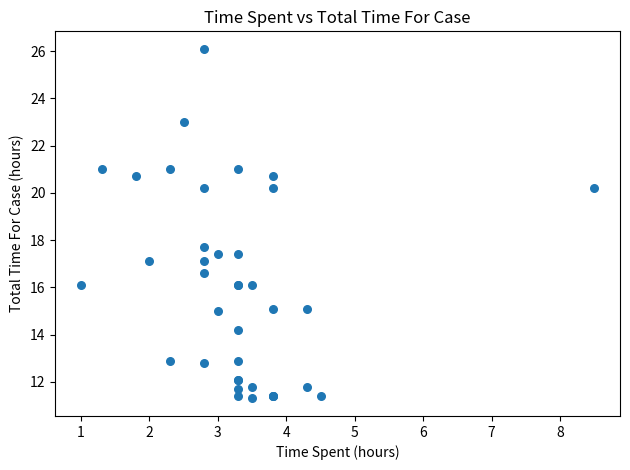

What Y value in the scatter plot is closest to 18?

17.7